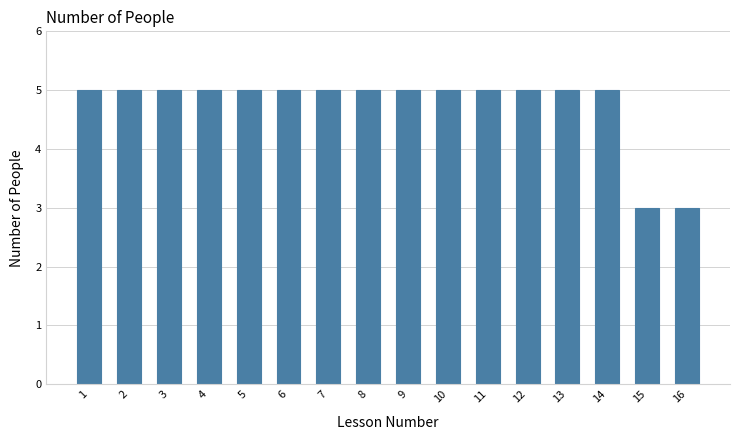

How tall is the bar that spans 5.5 to 6.5 on the x-axis? The values are not printed on the chart, so give them approximately, as read against the axis.

5